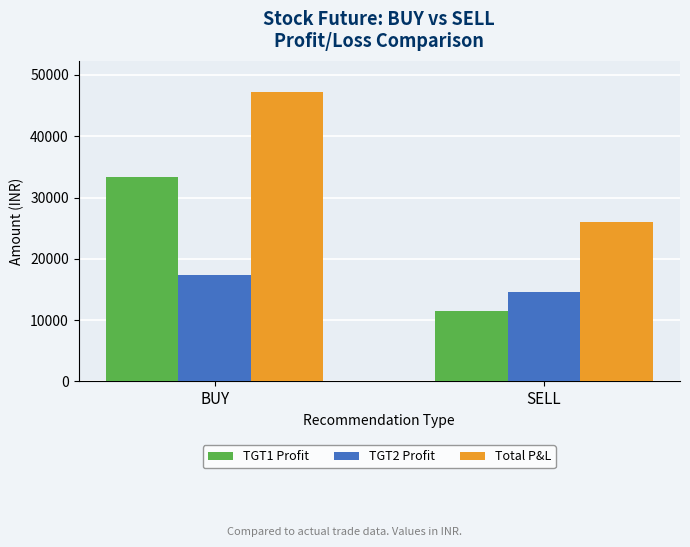

What is the difference between the Total P&L values at BUY and SELL?

21318